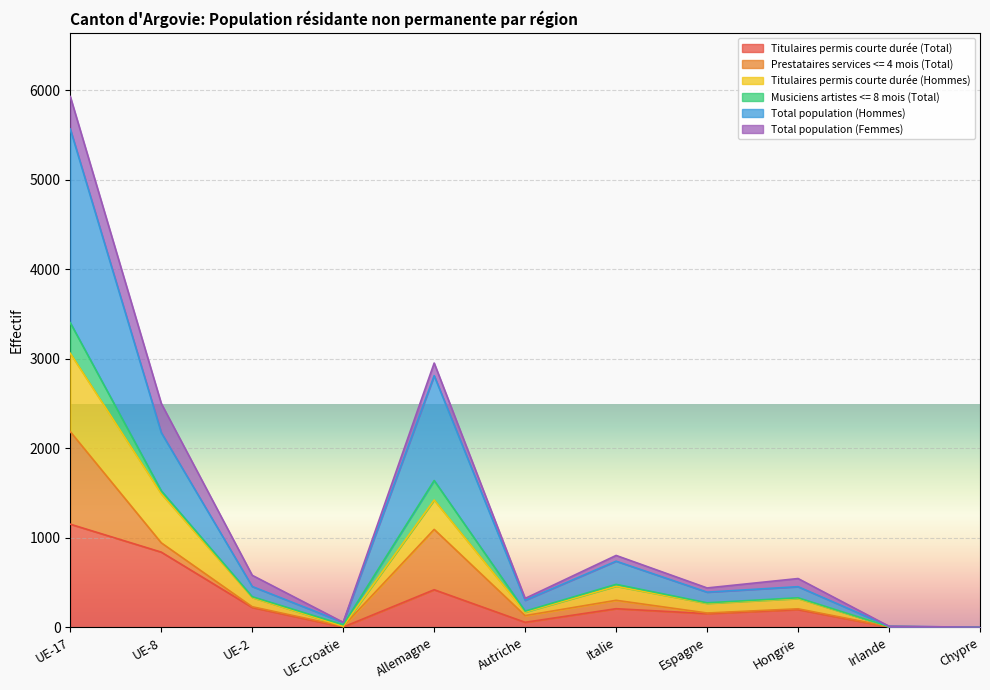

In Titulaires permis courte durée (Hommes), how many points are higher than both neighbors (excluding endpoints)?

3